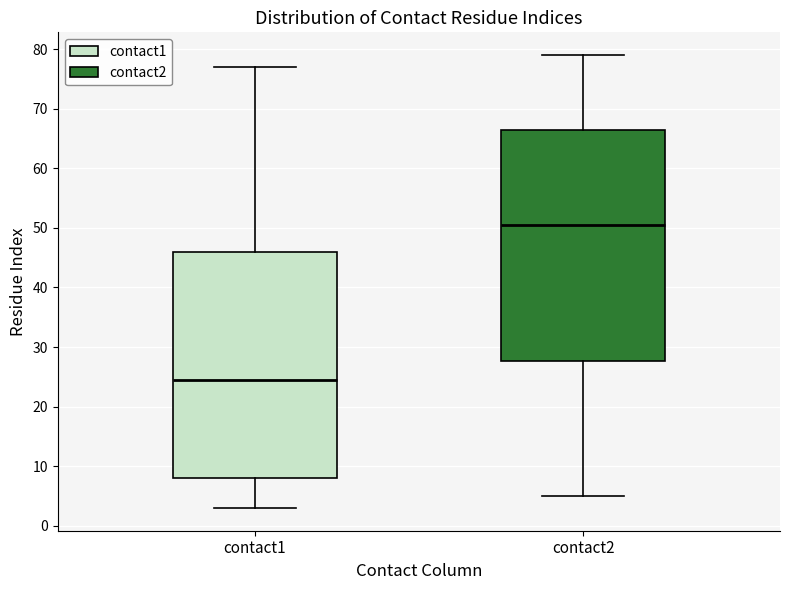

Which box has the highest median line?

contact2